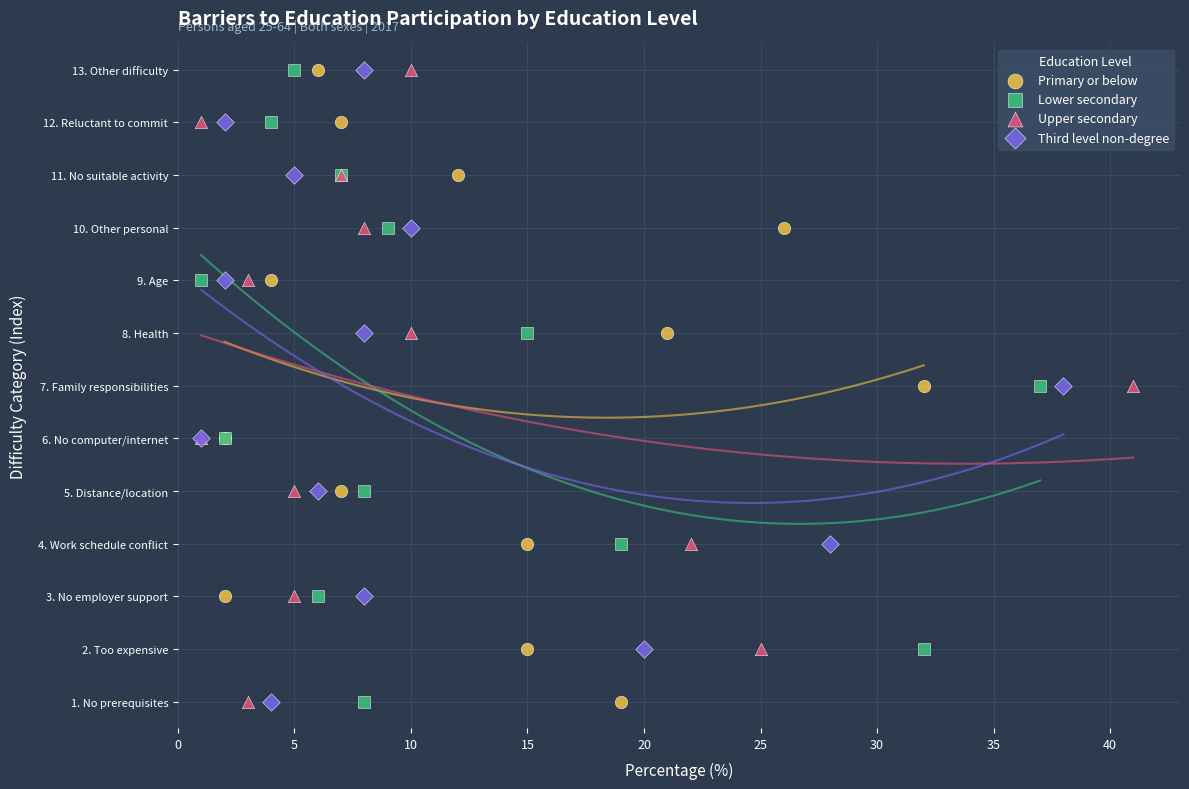

What are all the series names shown in the legend?

Primary or below, Lower secondary, Upper secondary, Third level non-degree